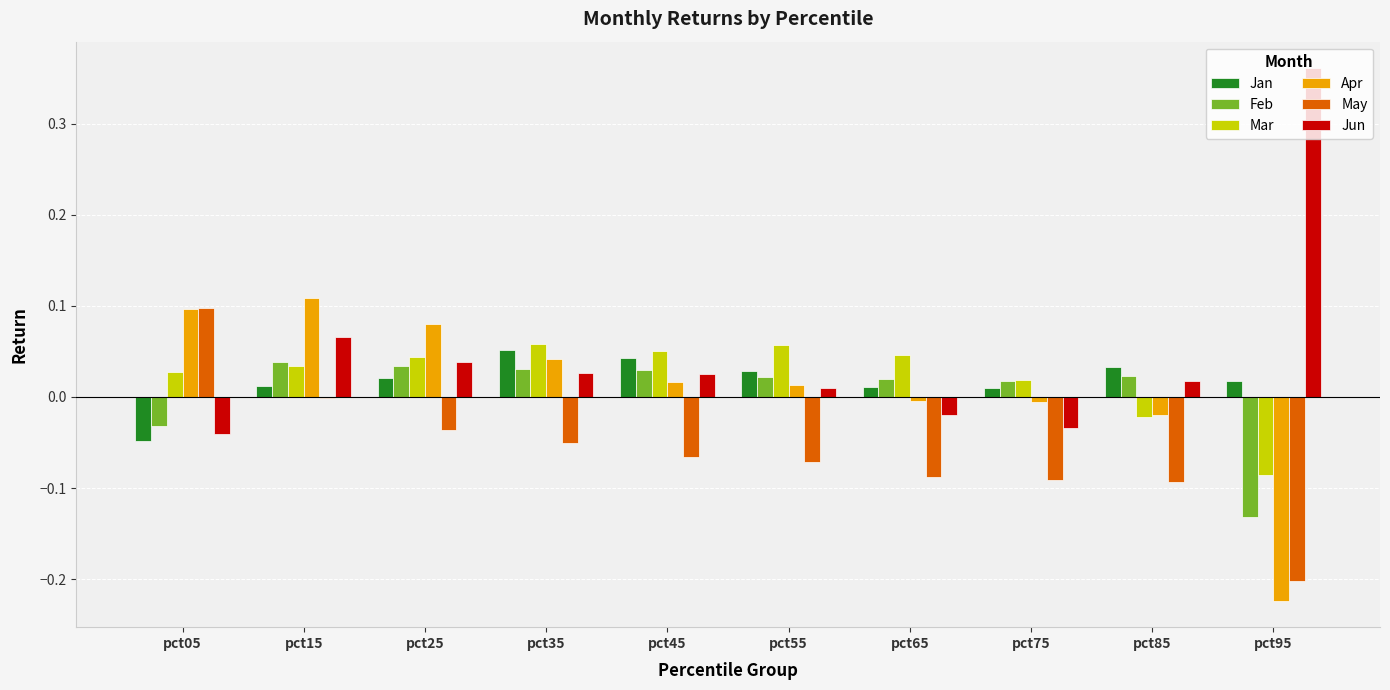

The value of Apr at pct15 is 0.1. True or false?

True